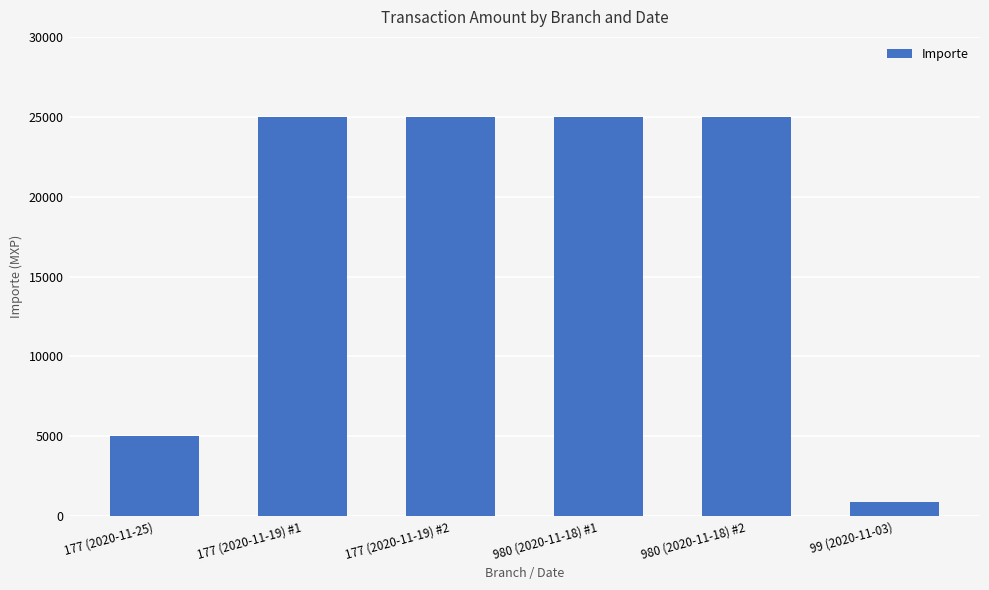

What is the sum of the values at 980 (2020-11-18) #2 and 177 (2020-11-19) #1?

50000.0